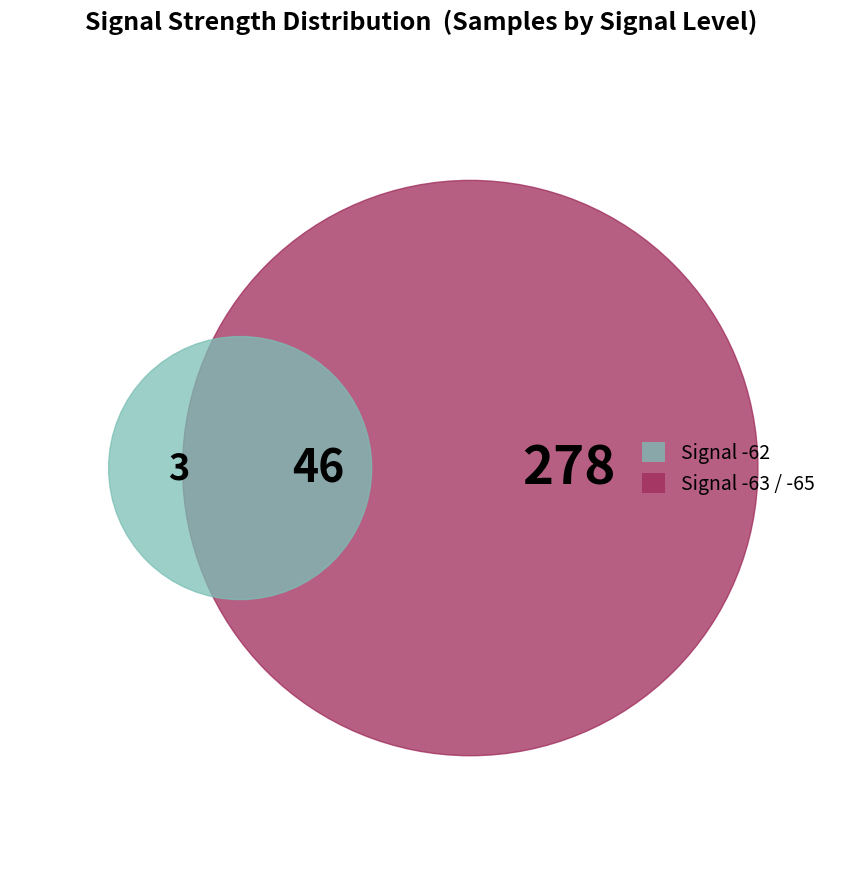

What percentage is NOT represented by samples?

66.7%